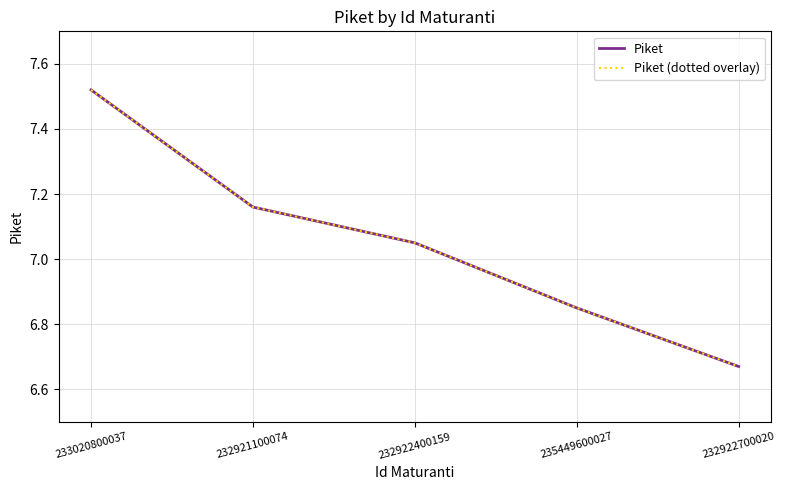

What position from the left is 233020800037?

1